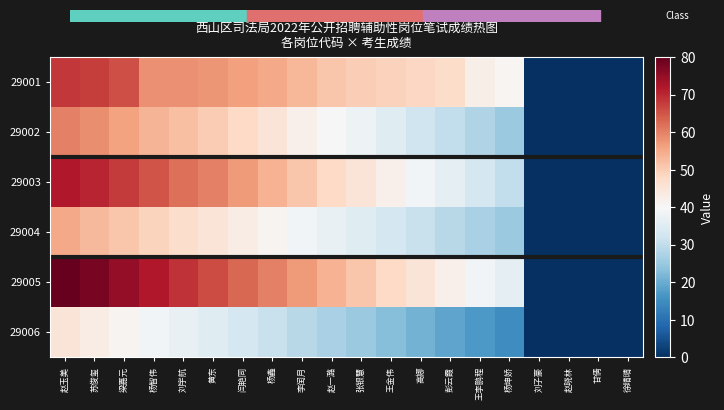

Reading left to right, what are all the values shown in this chart?

29001: 赵玉美=68.2	苏俊玺=67.7	梁嘉元=65.7	杨智伟=58.4	刘宇航=58.2	黄东=57.8	闫艳同=56.5	杨鑫=55.3	李闰月=53.2	赵一潞=51.2	张银慧=49.8	王金伟=49.3	高娜=48.3	彭云霞=47.4	王李鹏程=42.2	杨坤娇=40.8	刘子豪=0.0	赵晓林=0.0	甘倩=0.0	徐晴晴=0.0
29002: 赵玉美=60.3	苏俊玺=58.5	梁嘉元=56.2	杨智伟=53.5	刘宇航=52.1	黄东=50.0	闫艳同=48.0	杨鑫=45.0	李闰月=42.0	赵一潞=40.0	张银慧=38.0	王金伟=35.0	高娜=32.0	彭云霞=30.0	王李鹏程=28.0	杨坤娇=25.0	刘子豪=0.0	赵晓林=0.0	甘倩=0.0	徐晴晴=0.0
29003: 赵玉美=72.0	苏俊玺=70.5	梁嘉元=68.0	杨智伟=65.0	刘宇航=62.0	黄东=60.0	闫艳同=57.0	杨鑫=54.0	李闰月=51.0	赵一潞=48.0	张银慧=45.0	王金伟=42.0	高娜=39.0	彭云霞=36.0	王李鹏程=33.0	杨坤娇=30.0	刘子豪=0.0	赵晓林=0.0	甘倩=0.0	徐晴晴=0.0
29004: 赵玉美=55.0	苏俊玺=53.0	梁嘉元=51.0	杨智伟=49.0	刘宇航=47.0	黄东=45.0	闫艳同=43.0	杨鑫=41.0	李闰月=39.0	赵一潞=37.0	张银慧=35.0	王金伟=33.0	高娜=31.0	彭云霞=29.0	王李鹏程=27.0	杨坤娇=25.0	刘子豪=0.0	赵晓林=0.0	甘倩=0.0	徐晴晴=0.0
29005: 赵玉美=80.0	苏俊玺=78.0	梁嘉元=75.0	杨智伟=72.0	刘宇航=69.0	黄东=66.0	闫艳同=63.0	杨鑫=60.0	李闰月=57.0	赵一潞=54.0	张银慧=51.0	王金伟=48.0	高娜=45.0	彭云霞=42.0	王李鹏程=39.0	杨坤娇=36.0	刘子豪=0.0	赵晓林=0.0	甘倩=0.0	徐晴晴=0.0
29006: 赵玉美=45.0	苏俊玺=43.0	梁嘉元=41.0	杨智伟=39.0	刘宇航=37.0	黄东=35.0	闫艳同=33.0	杨鑫=31.0	李闰月=29.0	赵一潞=27.0	张银慧=25.0	王金伟=23.0	高娜=21.0	彭云霞=19.0	王李鹏程=17.0	杨坤娇=15.0	刘子豪=0.0	赵晓林=0.0	甘倩=0.0	徐晴晴=0.0